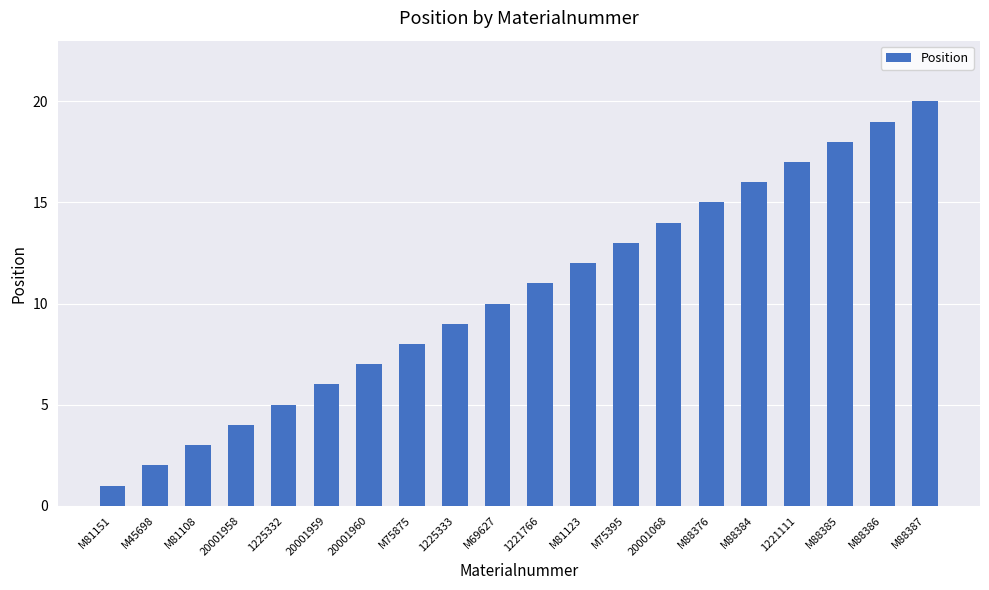

True or false: the data shows 16 at 1221766.

False